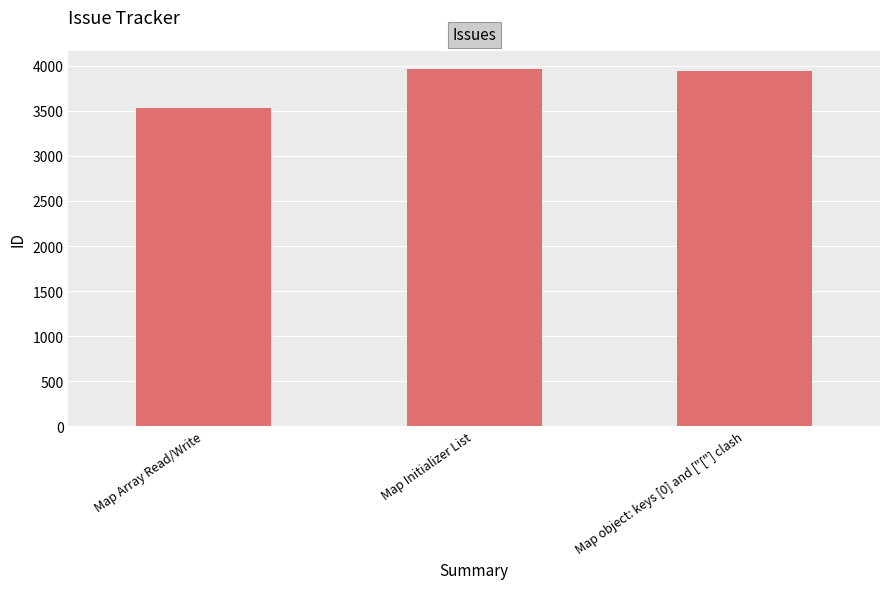

How many values are below 3948?

1